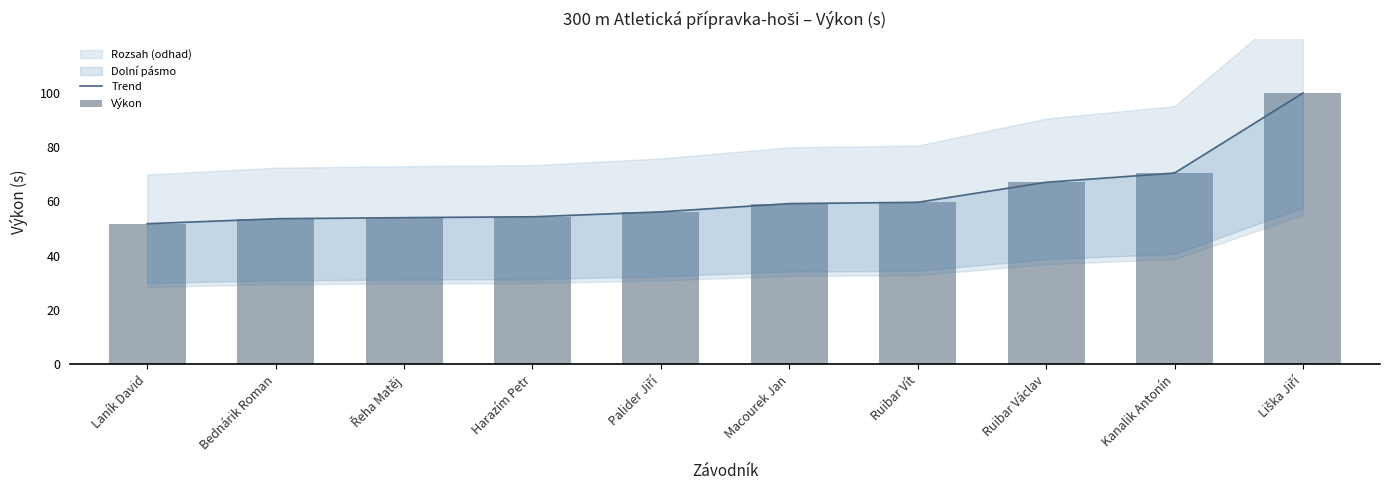

What is the change in value from Laník David to Palider Jiří?

+4.4